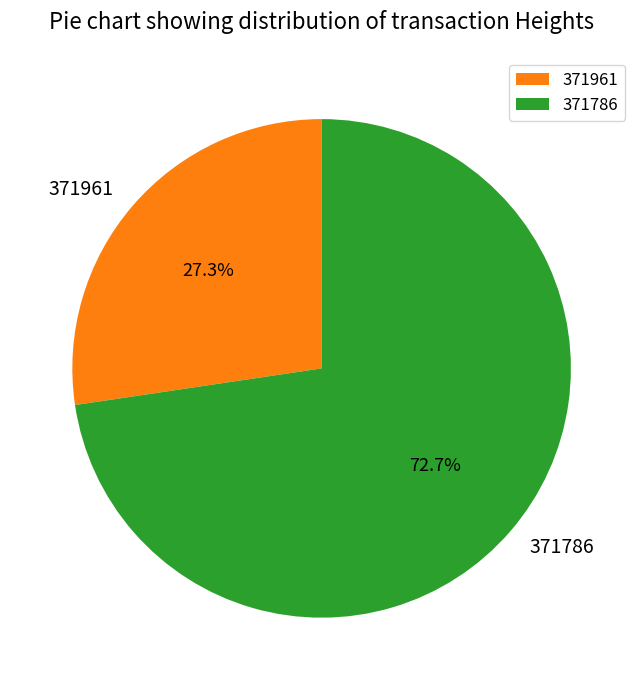

What is the ratio of the value at 371786 to the value at 371961?

2.7